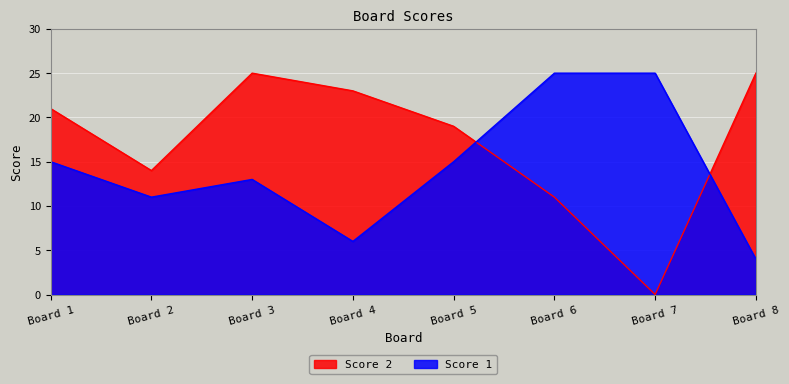

How many lines are shown in the chart?

2